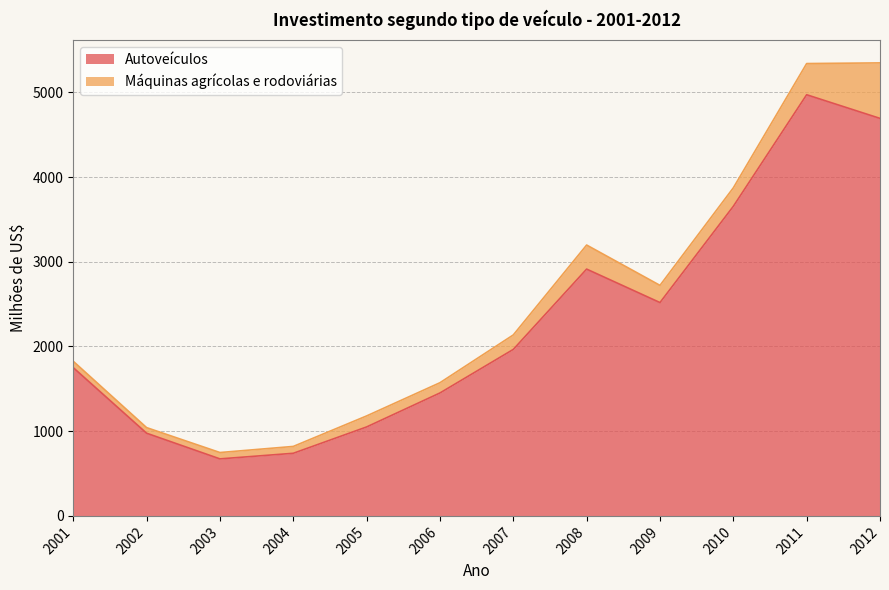

The chart shows a value of 986 at 2007. True or false?

False